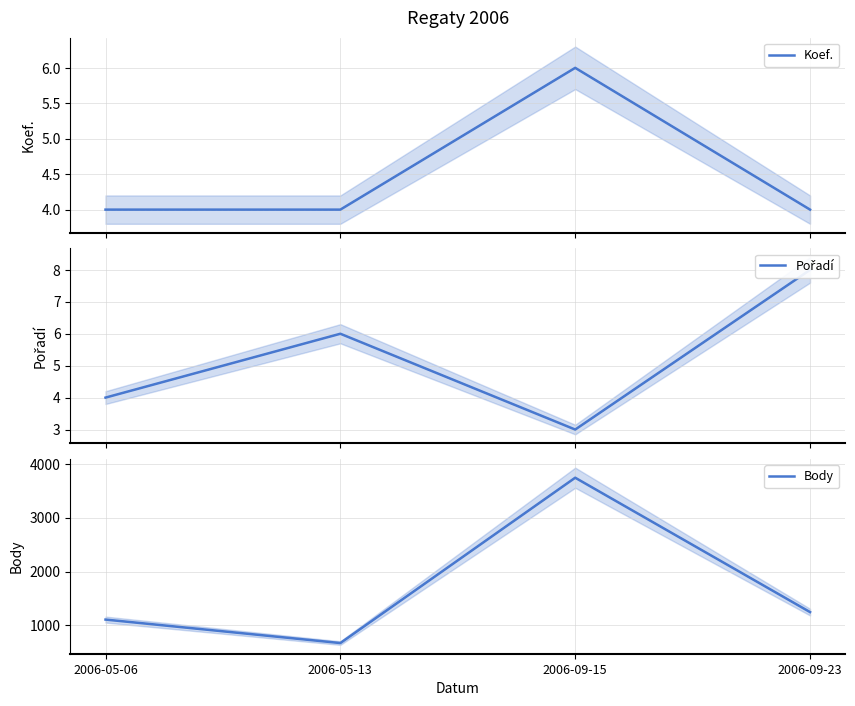

Which label corresponds to the largest value in the chart?

2006-09-15